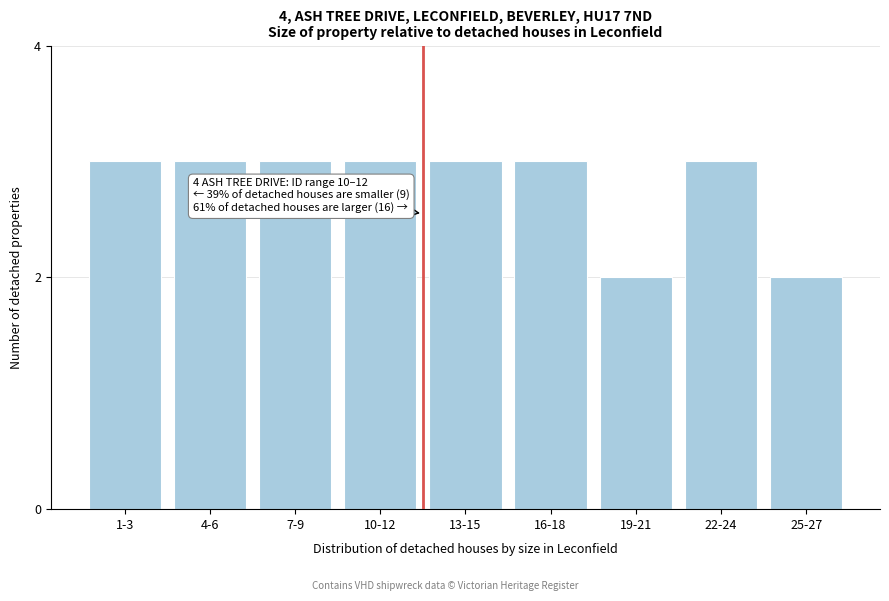

Reading left to right, extract all data points from this chart.

1-3=3	4-6=3	7-9=3	10-12=3	13-15=3	16-18=3	19-21=2	22-24=3	25-27=2